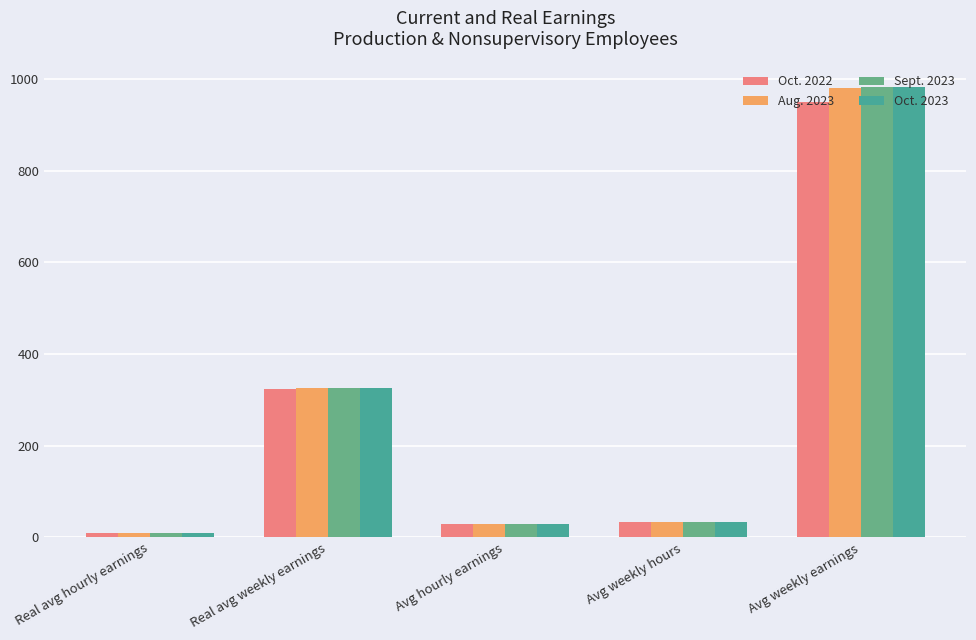

What is the greatest value displayed?

983.7